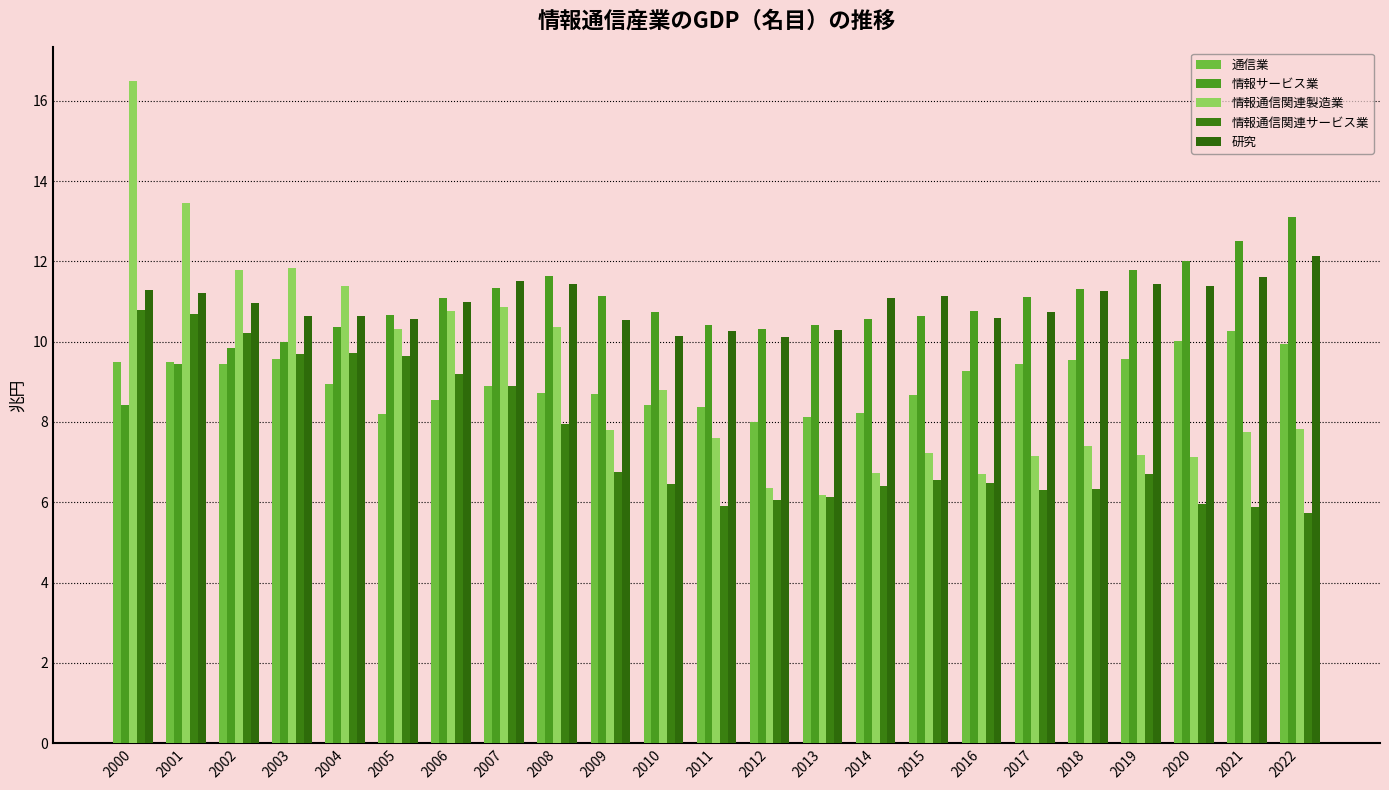

What is the value of the 情報通信関連製造業 bar at the 14th from the left?

6.2